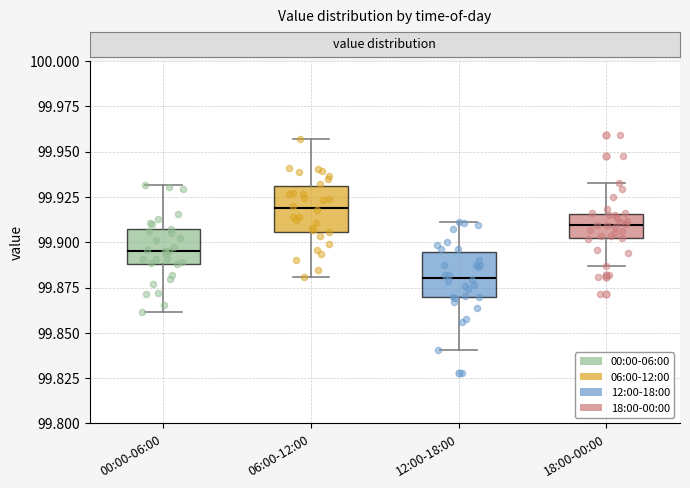

Where does the median line of the box for 18:00-00:00 sit on the y-axis? The values are not printed on the chart, so give them approximately, as read against the axis.

99.910